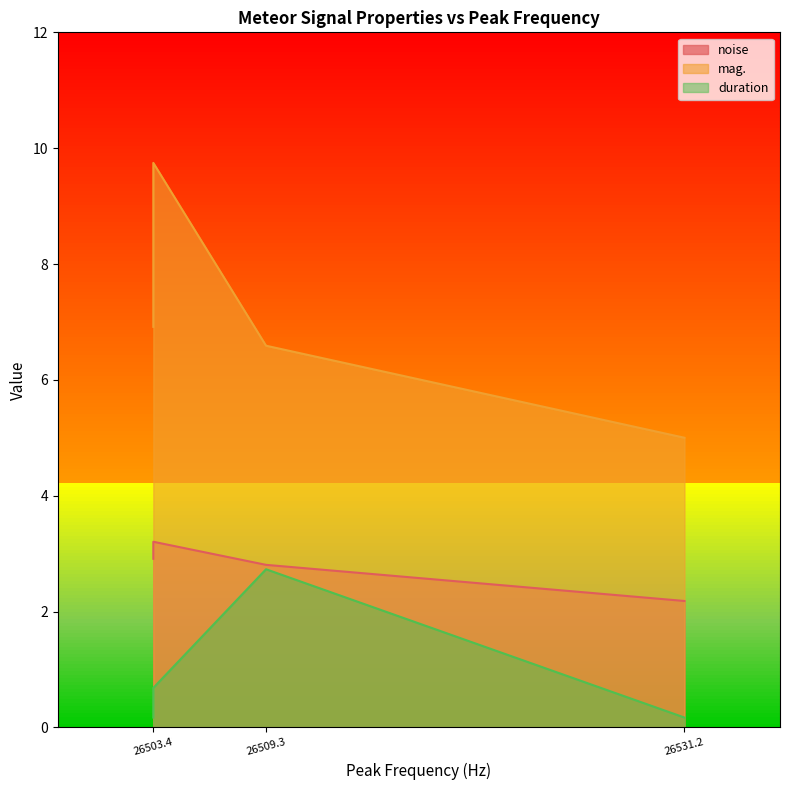

How many lines are shown in the chart?

3